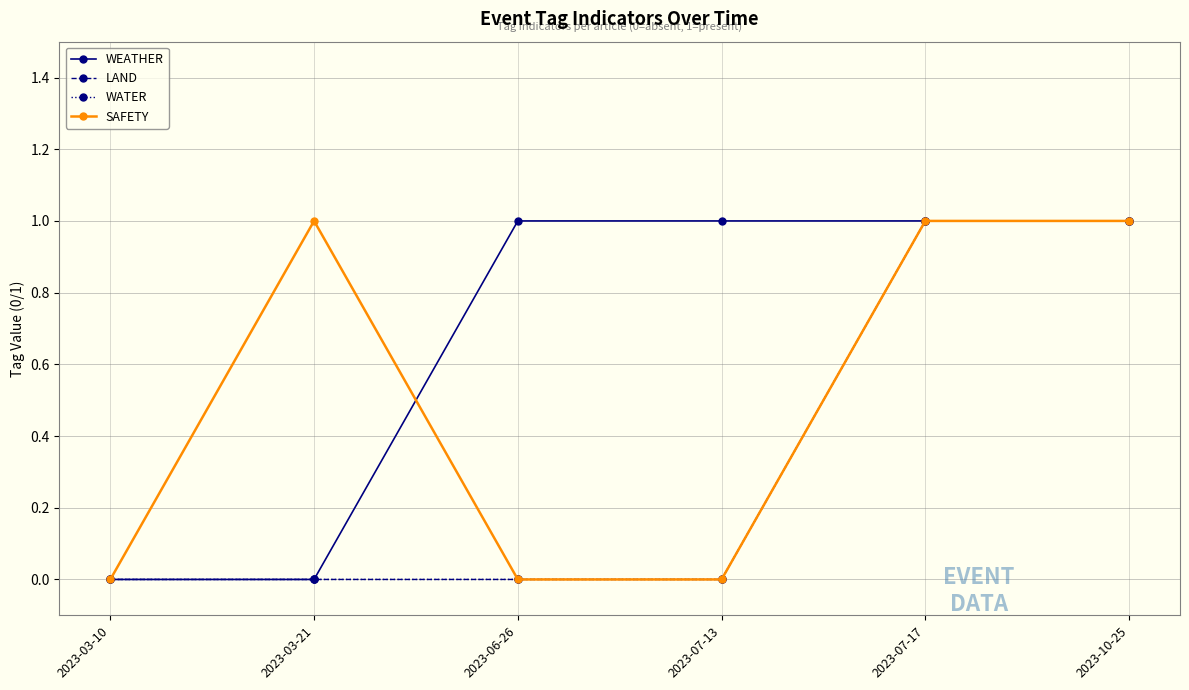

Is it true that WATER equals 0 at 2023-07-13?

False